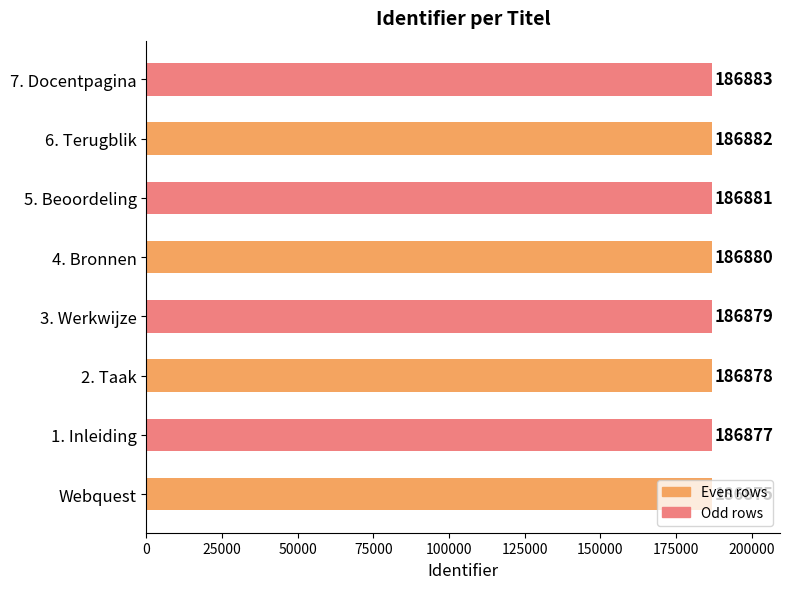

What is the ratio of the value at 3. Werkwijze to the value at 7. Docentpagina?

1.0